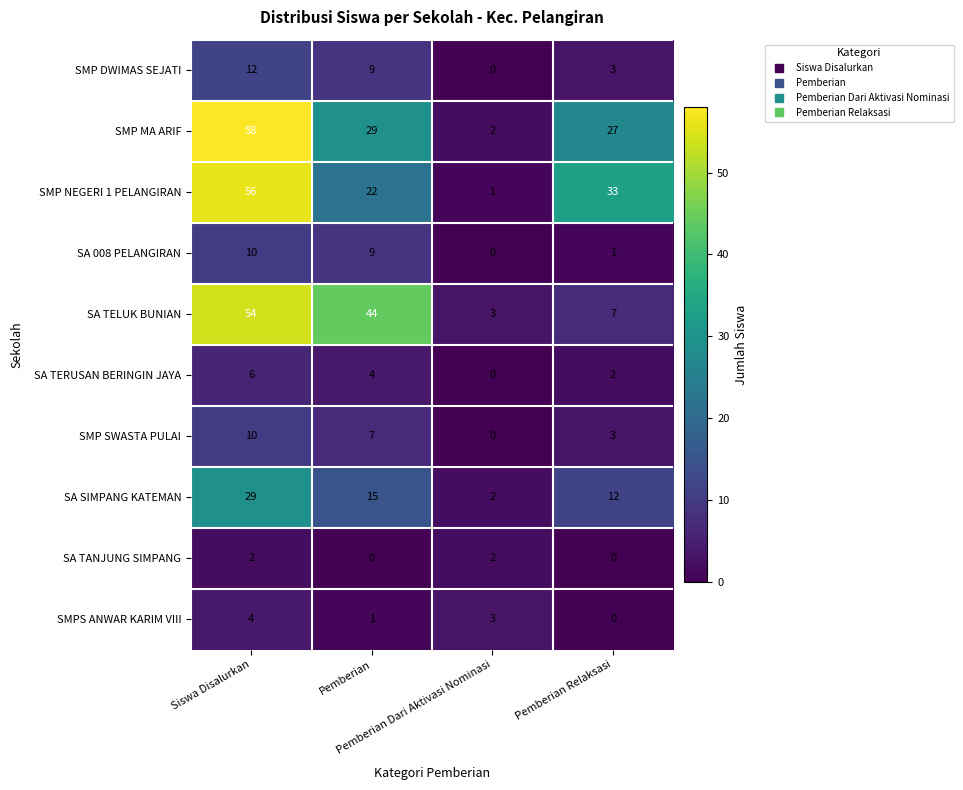

How many data points does each series have?

4